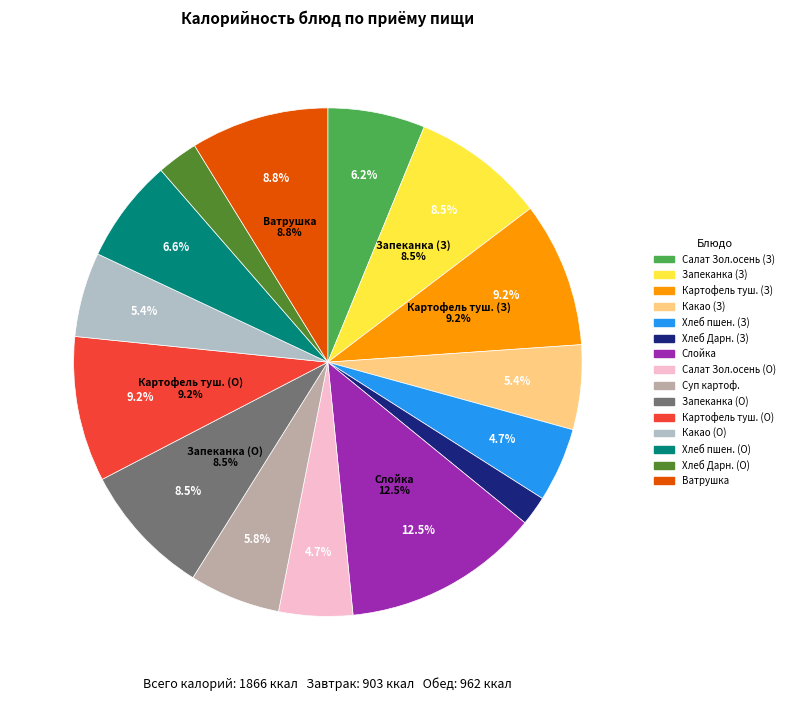

Do Хлеб Пшеничный (Завтрак) and Салат "Золотая осень" (Обед) together represent more than half of the pie?

No